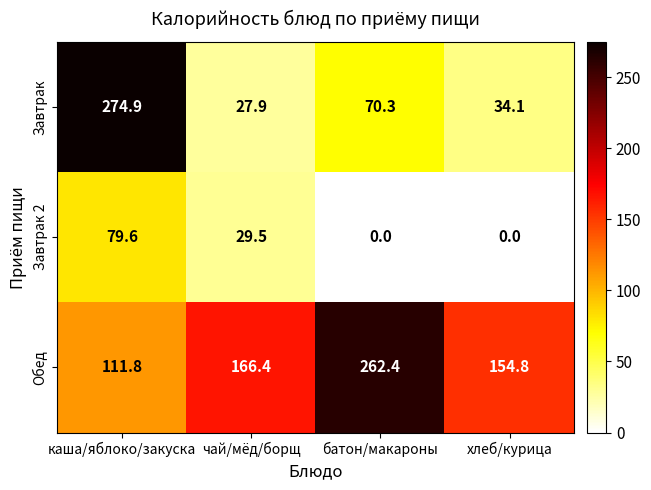

What is the difference between the highest and lowest values at каша/яблоко/закуска?

195.3